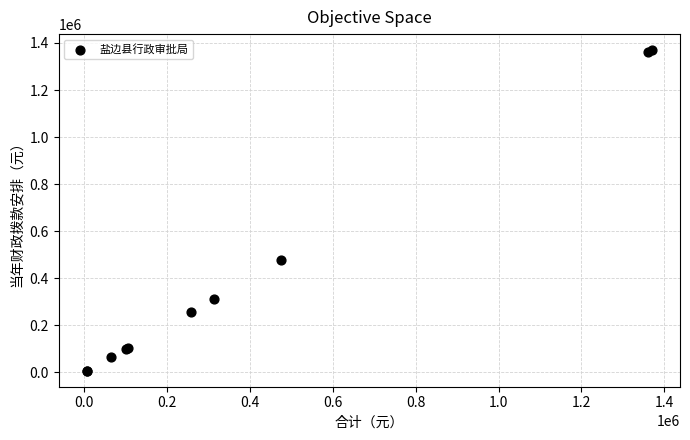

What Y value in the scatter plot is closest to 688394?

476112.0